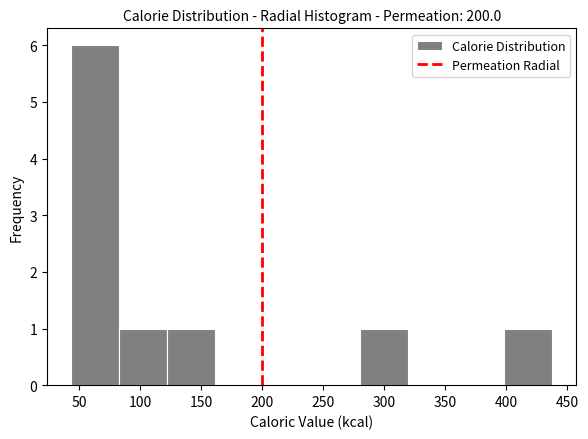

Which range on the x-axis has the tallest bar?

45 to 85